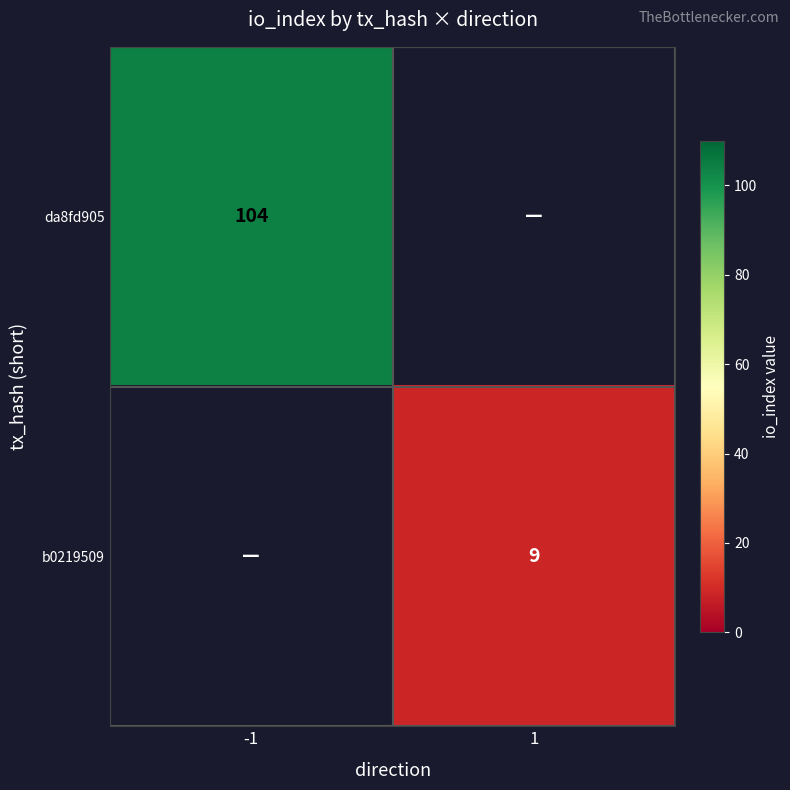

Between 1 and -1, which is larger?

-1